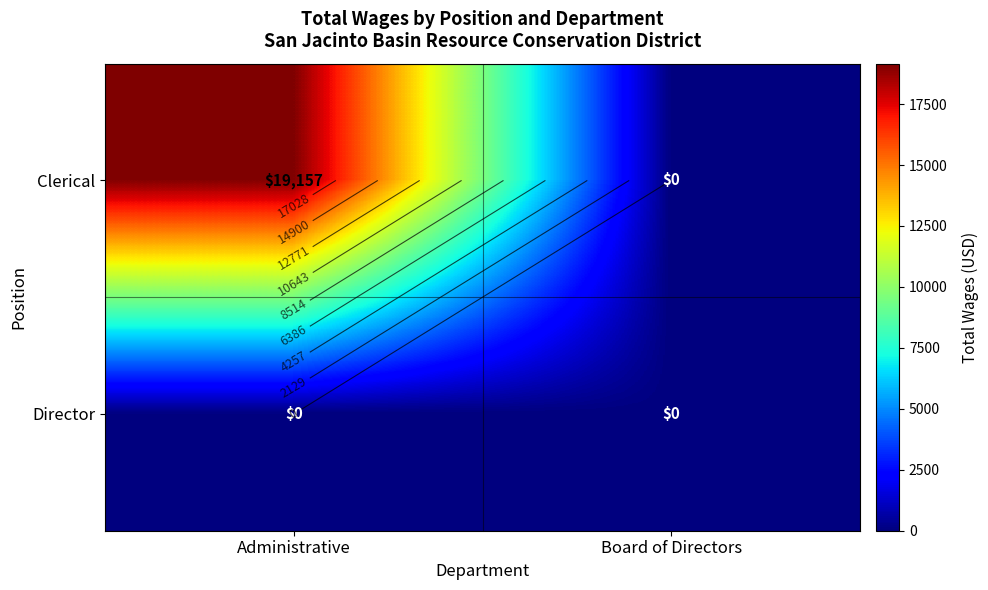

What is the difference between the highest and lowest values at Administrative?

19157